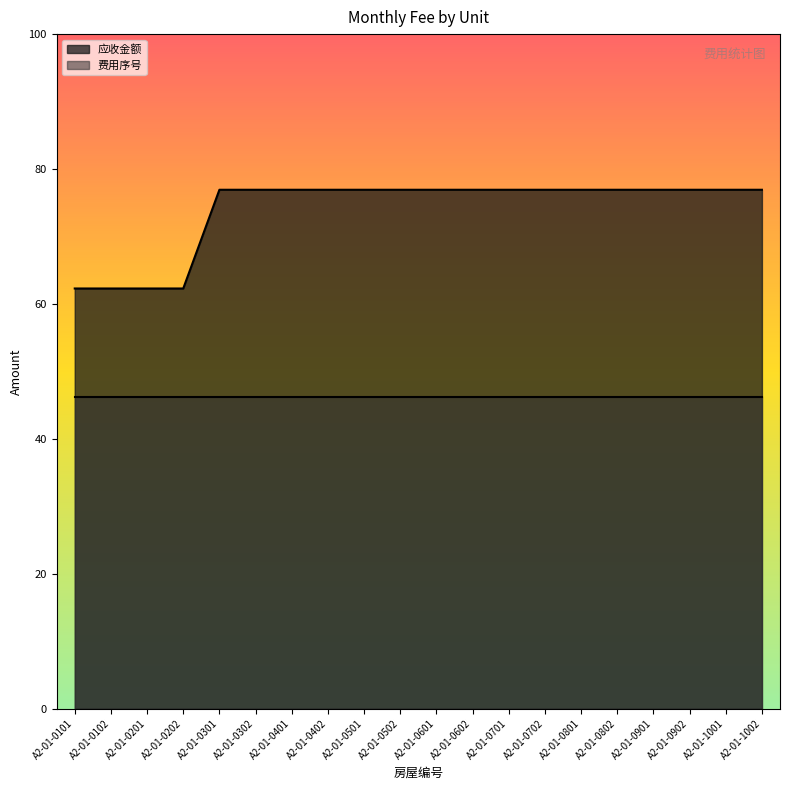

Does the chart display data point markers on the line(s)?

No